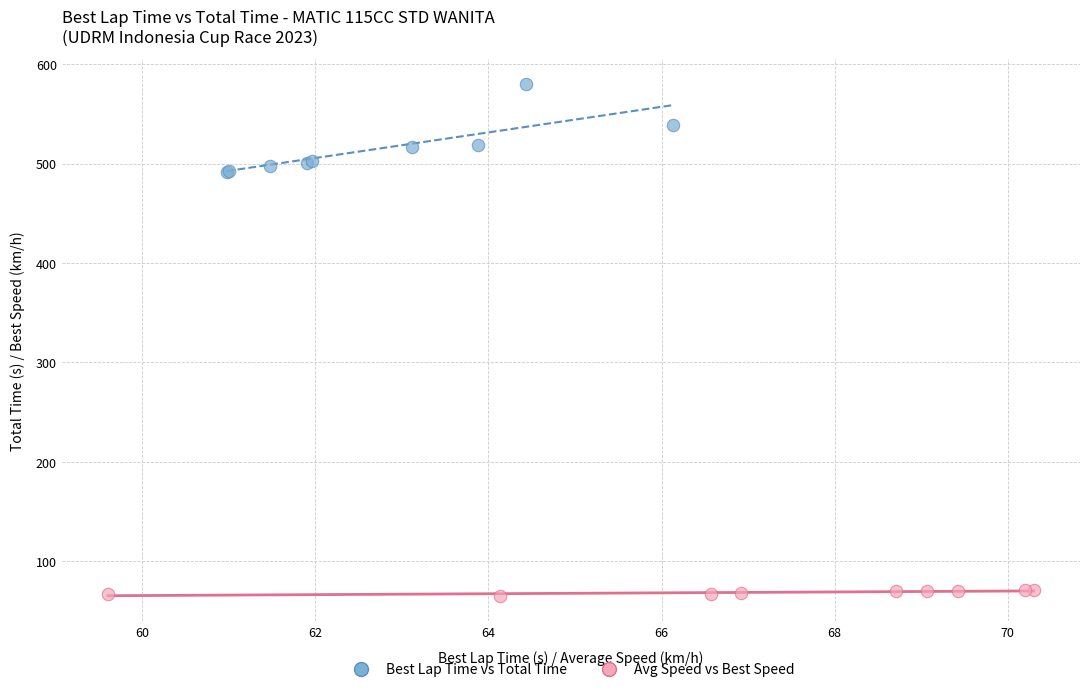

Which series has the widest spread of Y values?

Best Lap Time vs Total Time